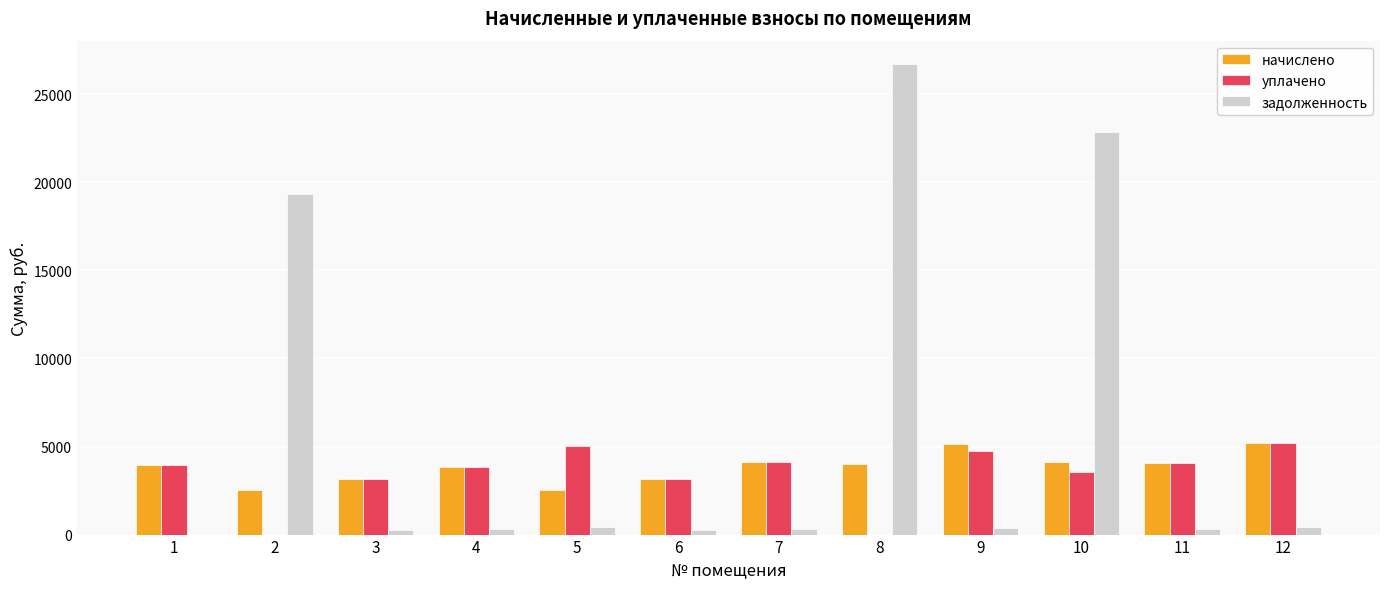

What is the approximate value of начислено at 6?

3150.7